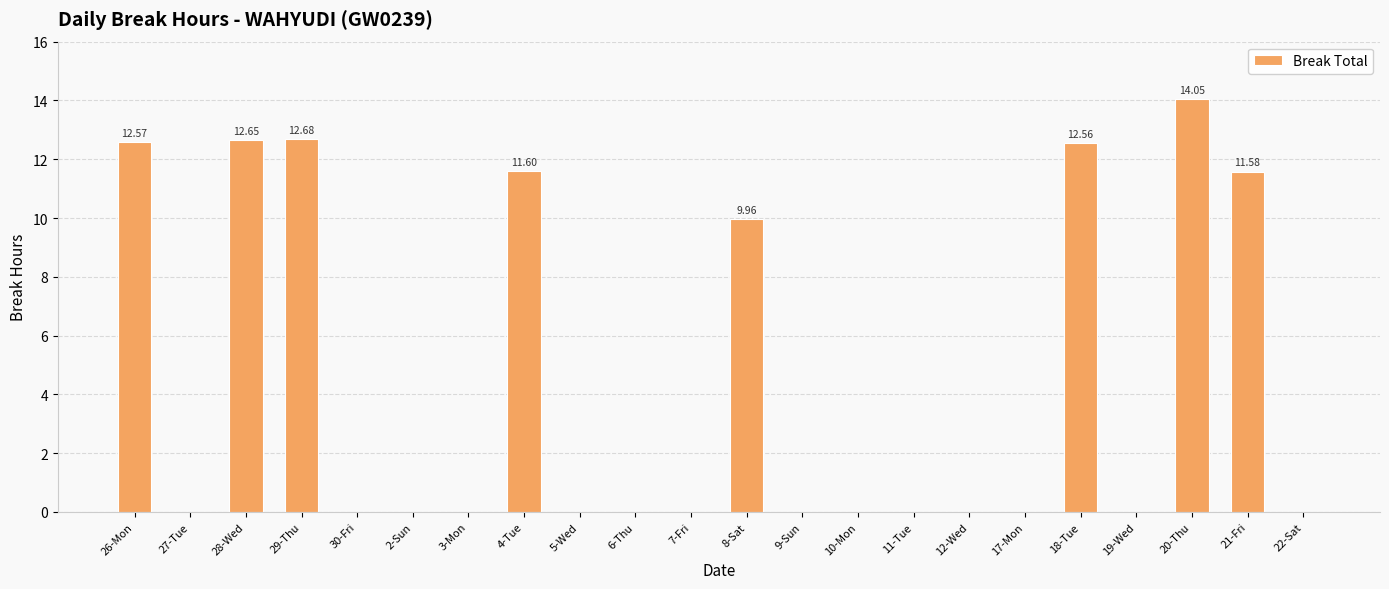

Which has a higher value, 28-Wed or 2-Sun?

28-Wed